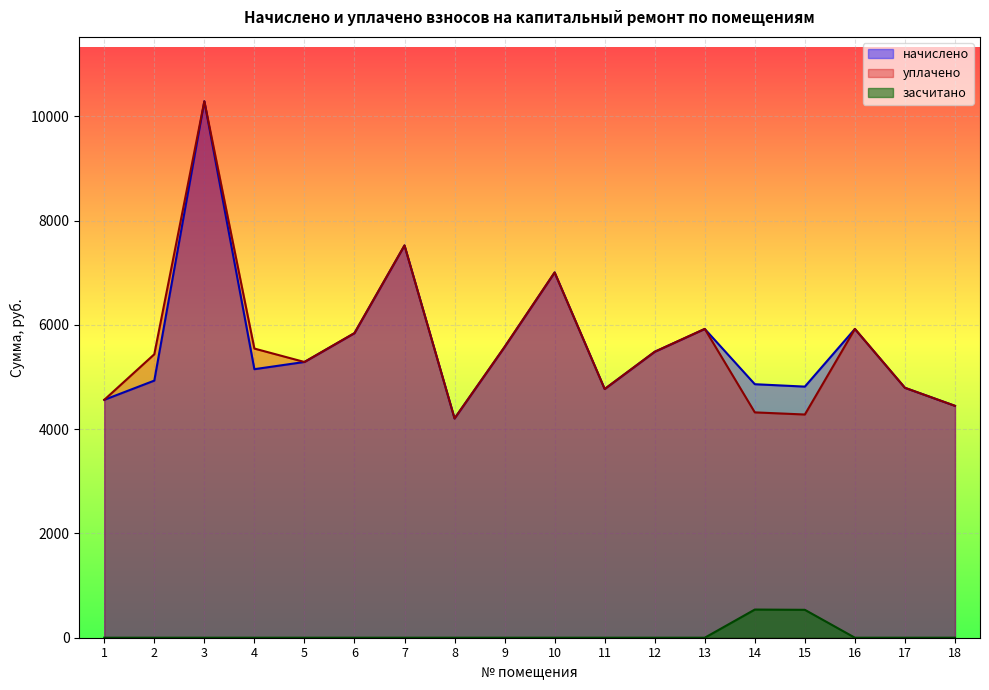

What is the difference between the maximum and minimum values in the уплачено series?

6082.3